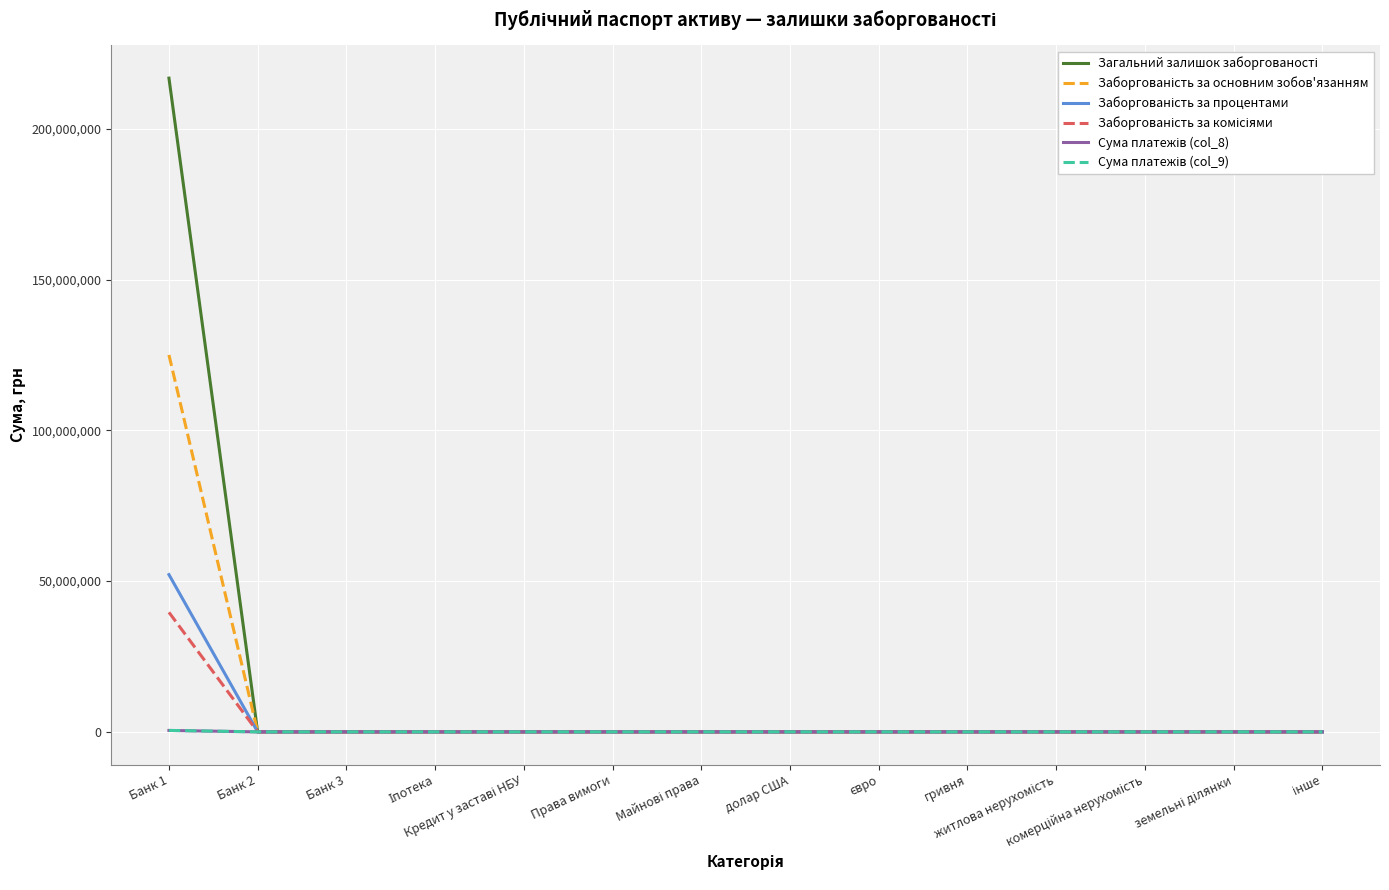

What is the greatest value displayed?

216849559.0